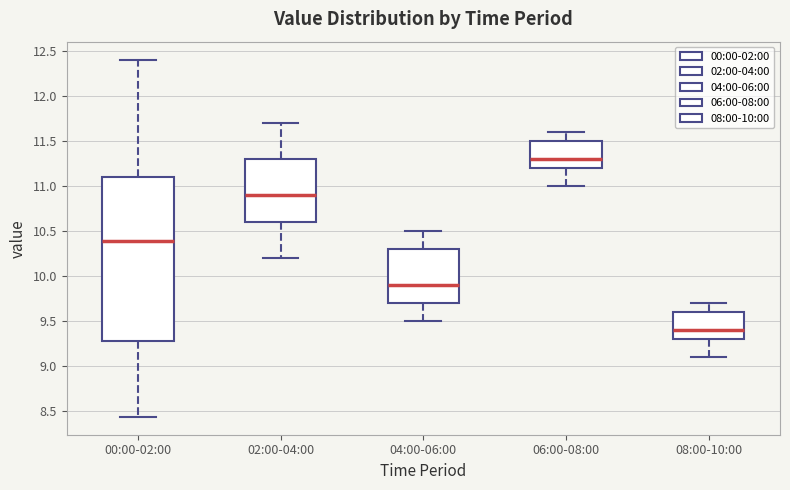

Comparing the boxes themselves (not the whiskers), which one is the tallest?

00:00-02:00